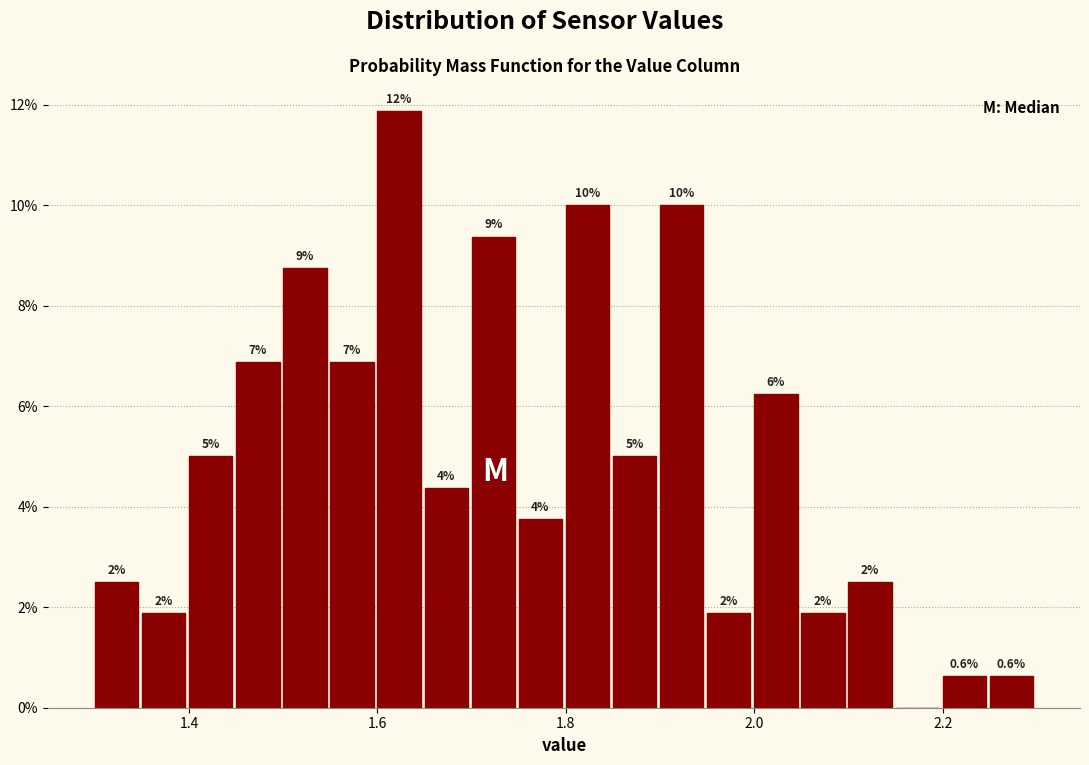

Read against the x-axis, roughly where is the centre of the tallest bar?

1.62